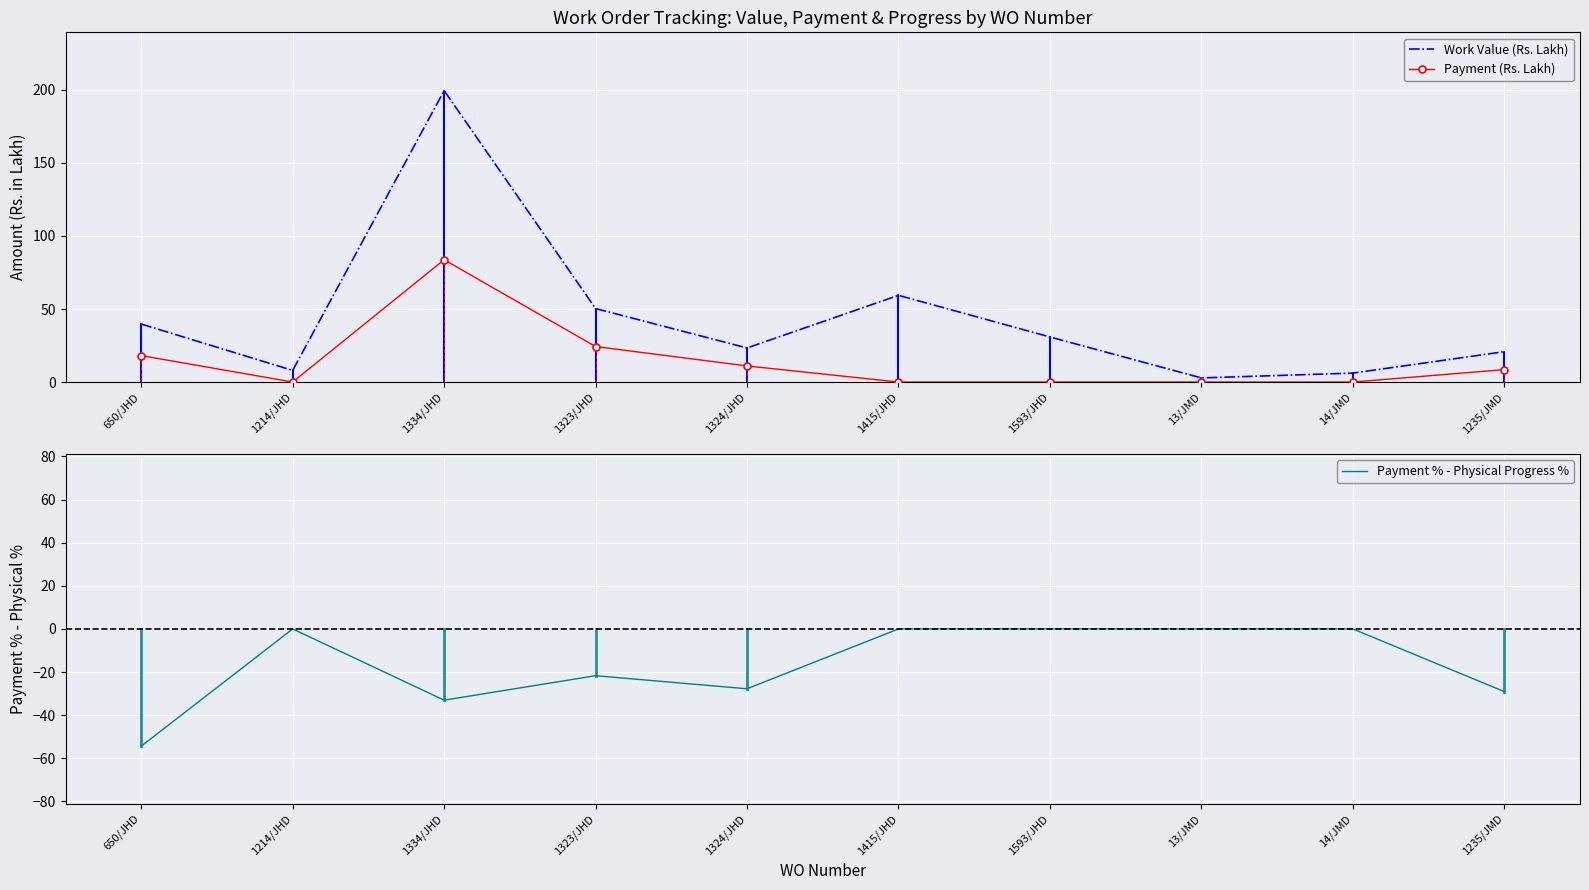

Is it true that Payment % - Physical Progress % equals -21.7 at 1323/JHD?

True